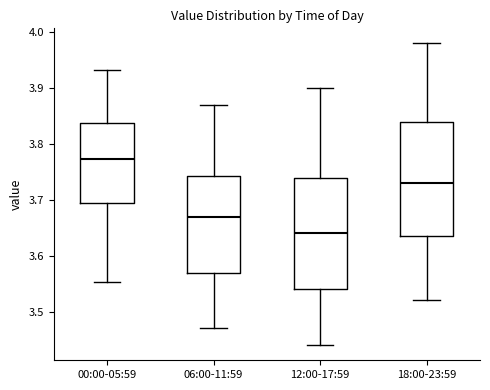

Where is the upper edge of the box for 00:00-05:59 on the y-axis? The values are not printed on the chart, so give them approximately, as read against the axis.

3.84